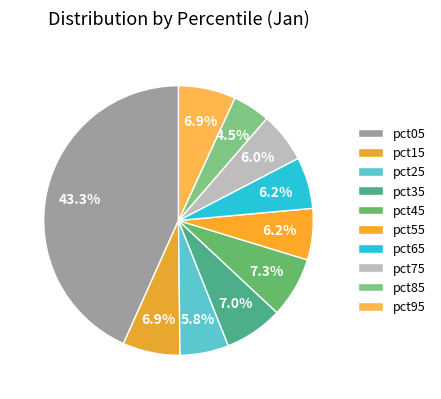

Count the number of slices in the pie.

10